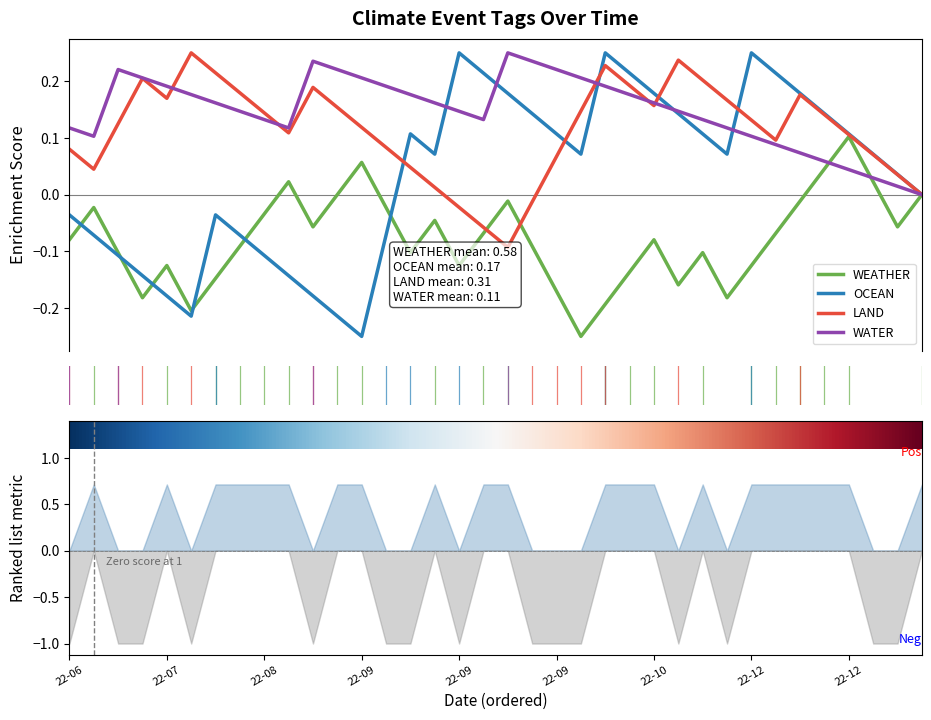

After their last crossing, which series has the higher values: OCEAN or LAND?

OCEAN